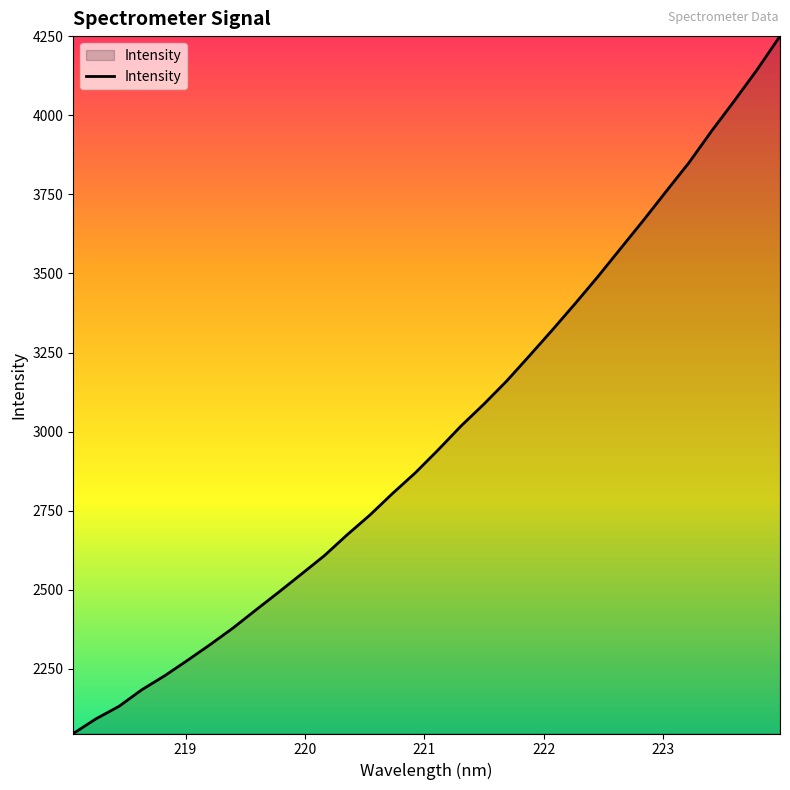

What is the minimum value shown in the chart?

2044.5